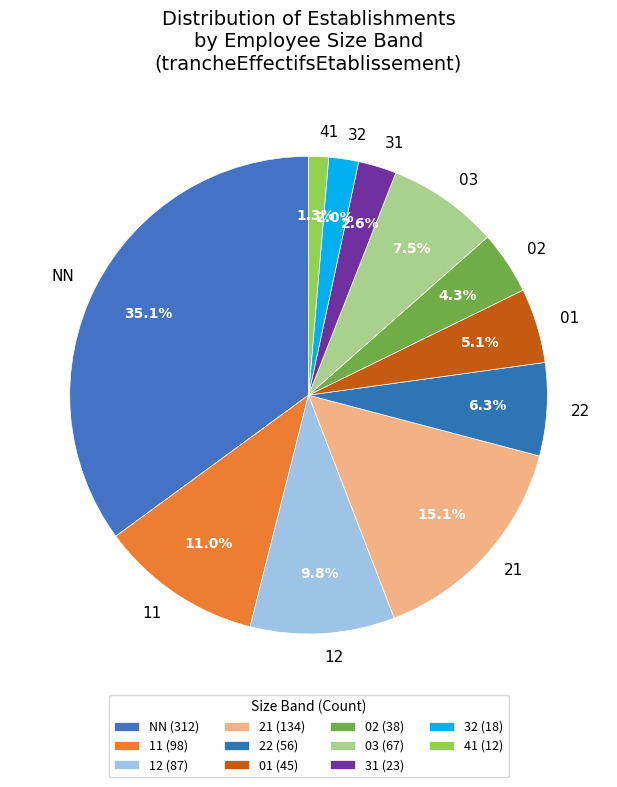

What is the ratio of the value at 32 to the value at 11?

0.2